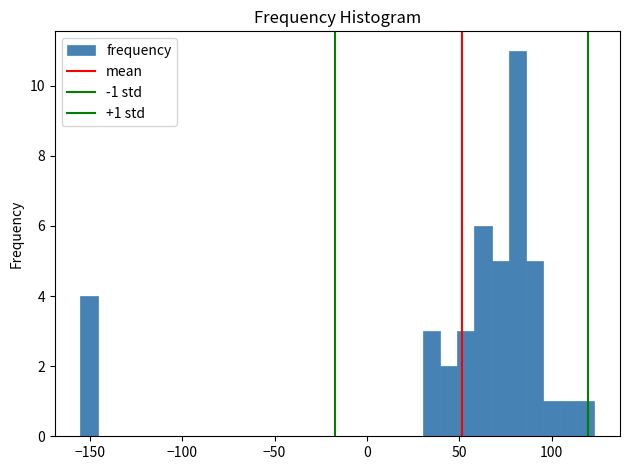

Around what value on the x-axis is the tallest bar? Give the approximate position of its centre, as read against the axis.

80